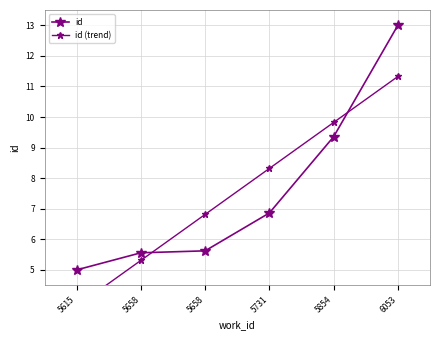

What are all the series names shown in the legend?

id, id (trend)